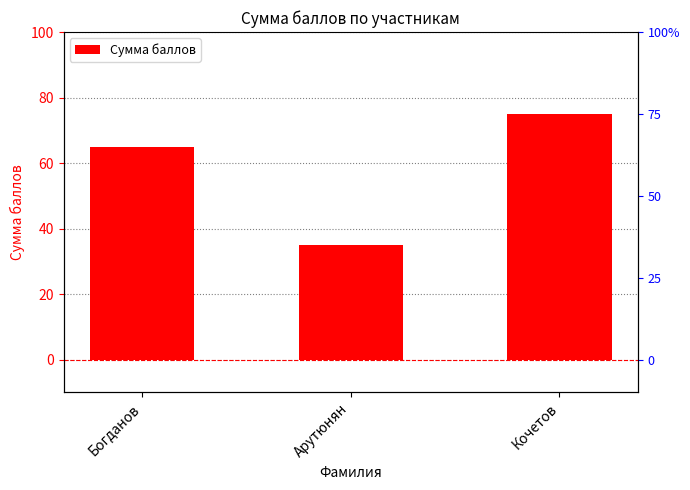

Read the value at Арутюнян, to the nearest 10.

40